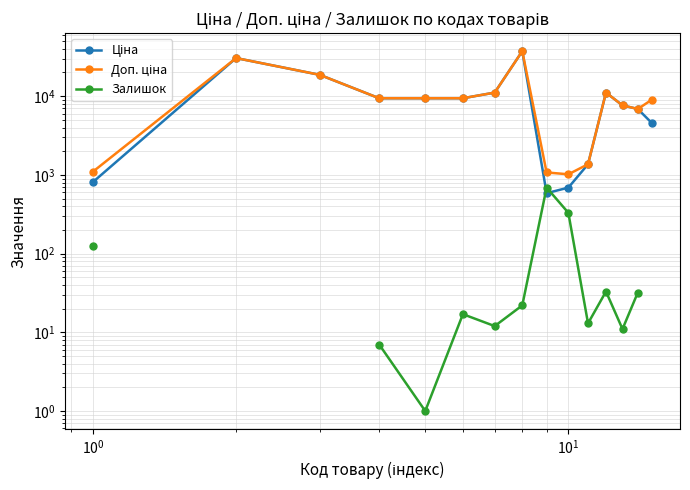

How many distinct data groups are displayed?

3